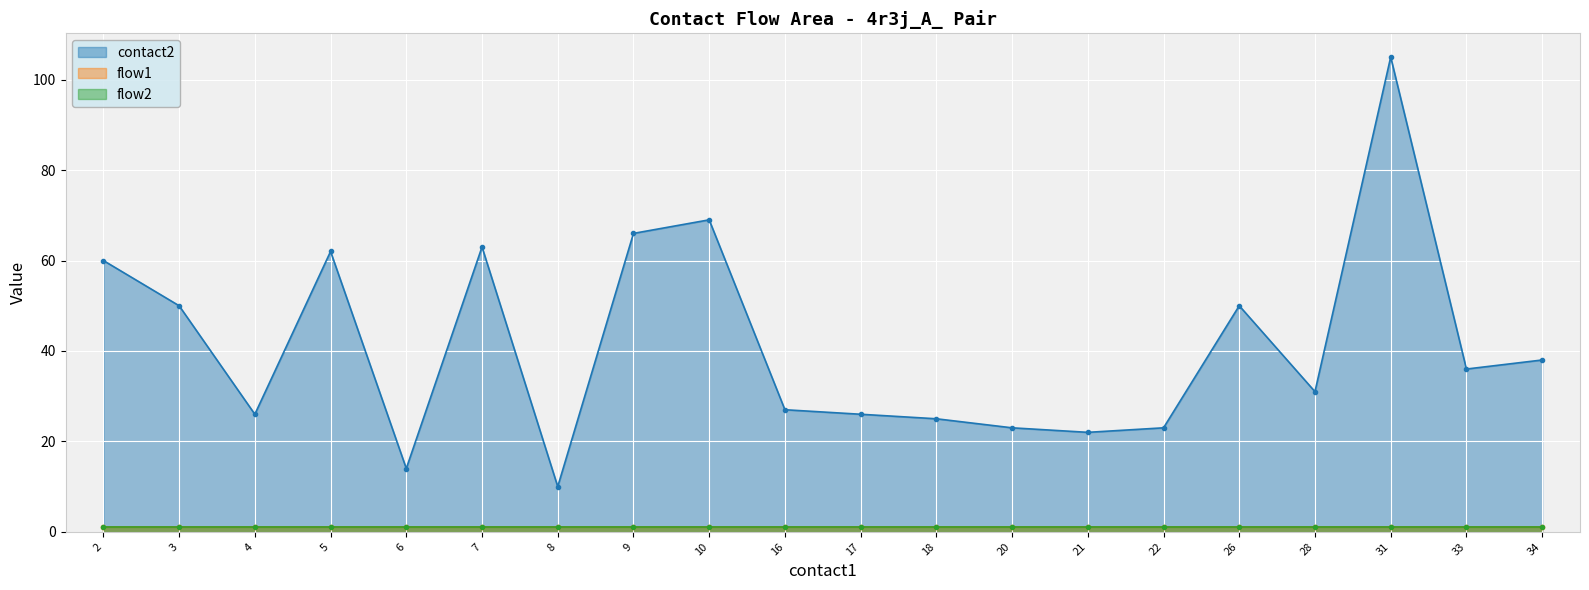

How many distinct data groups are displayed?

3